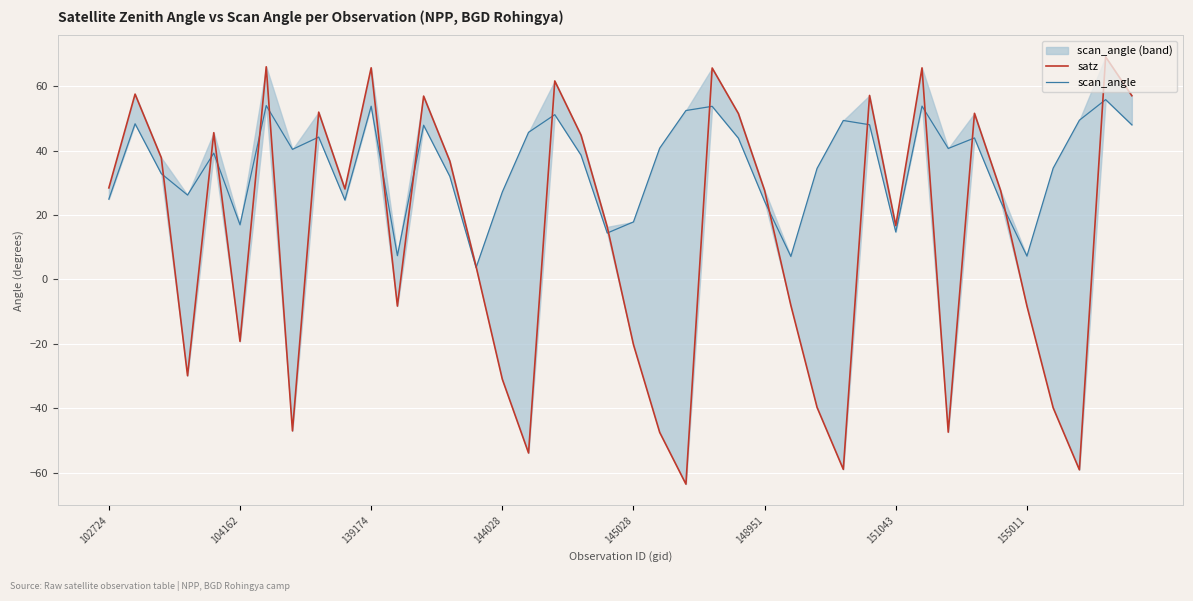

List the labels in order of satz value, smallest first.

22, 37, 28, 16, 21, 32, 155011, 36, 27, 15, 144028, 20, 148951, 11, 35, 26, 14, 19, 30, 34, 25, 9, 102724, 13, 139174, 18, 145028, 24, 33, 8, 12, 39, 29, 104162, 17, 23, 31, 10, 151043, 38